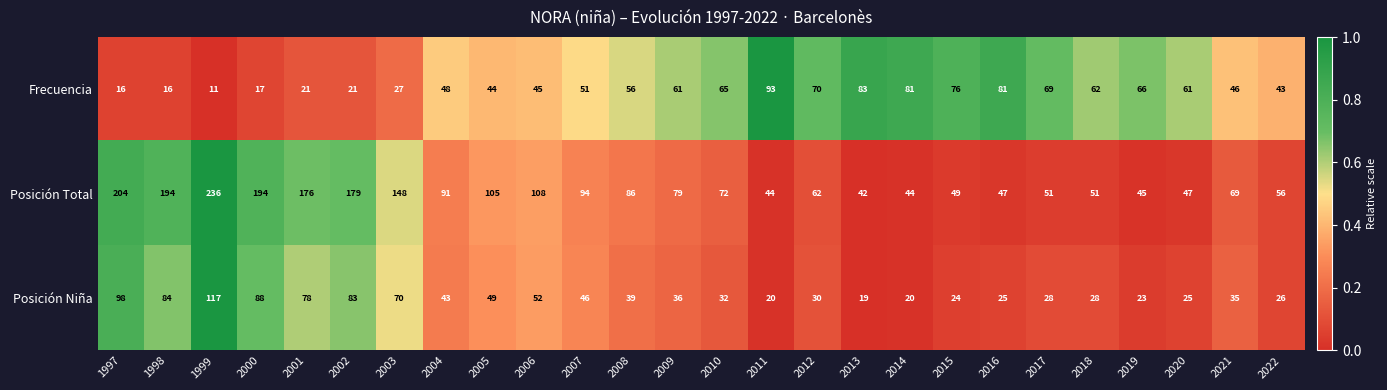

At 1997, list the series in order from largest to smallest.

Posición Total, Posición Niña, Frecuencia